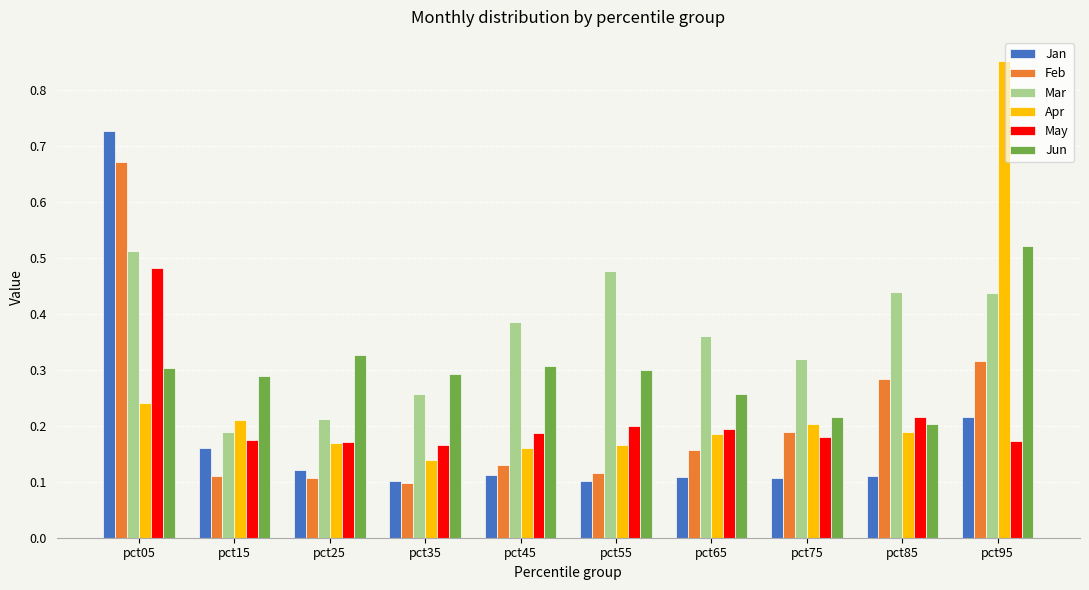

What is the difference between the maximum and minimum values in the Feb series?

0.6